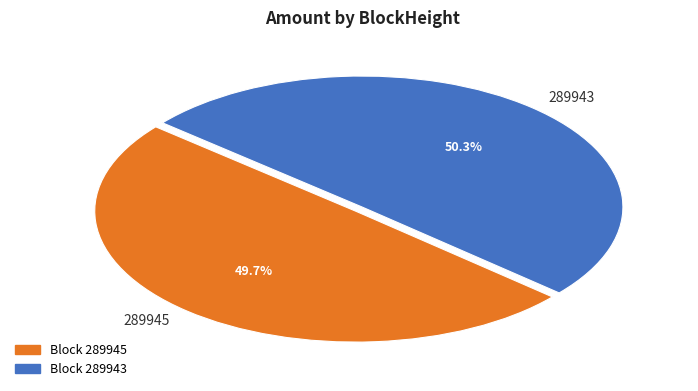

Is there any slice that represents more than half of the pie?

Yes